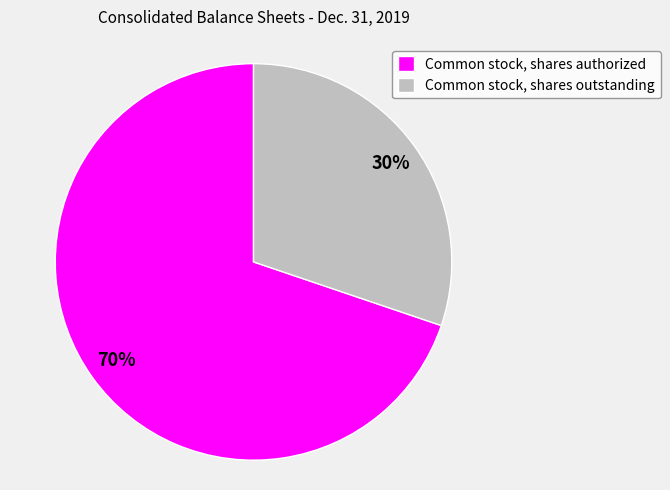

How many slices are in this pie chart?

2